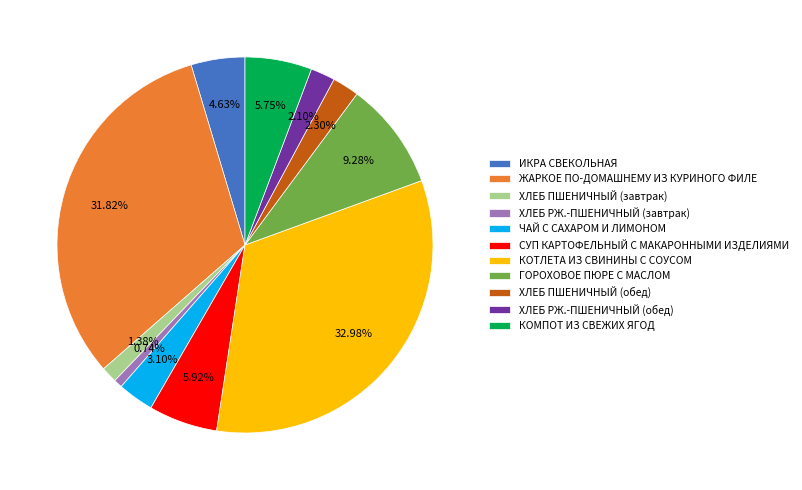

What percentage is the КОМПОТ ИЗ СВЕЖИХ ЯГОД slice, to the nearest percent?

6%